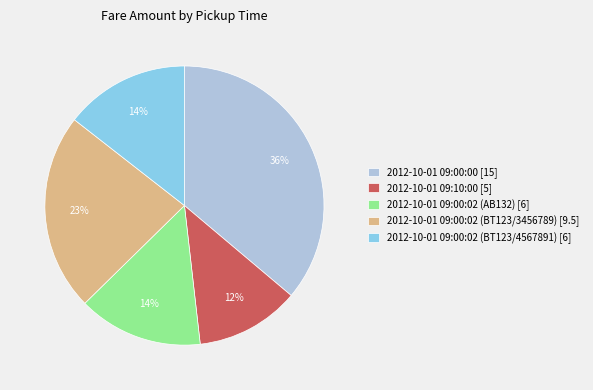

Which slice is the smallest?

2012-10-01 09:10:00